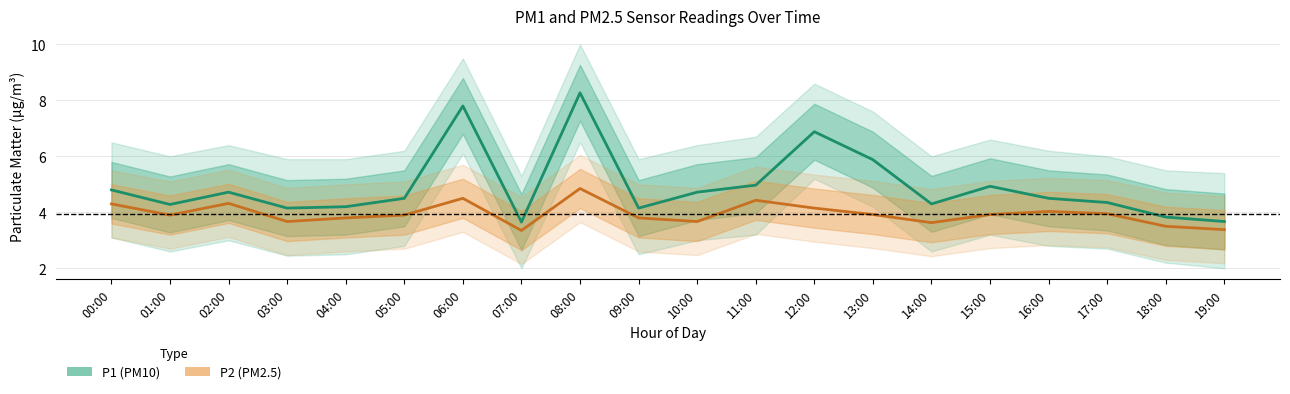

Reading left to right, what are all the values shown in this chart?

P1 (PM10): 00:00=4.8	01:00=4.3	02:00=4.7	03:00=4.2	04:00=4.2	05:00=4.5	06:00=7.8	07:00=3.6	08:00=8.3	09:00=4.2	10:00=4.7	11:00=5.0	12:00=6.9	13:00=5.9	14:00=4.3	15:00=4.9	16:00=4.5	17:00=4.3	18:00=3.8	19:00=3.7
P2 (PM2.5): 00:00=4.3	01:00=3.9	02:00=4.3	03:00=3.7	04:00=3.8	05:00=3.9	06:00=4.5	07:00=3.4	08:00=4.8	09:00=3.8	10:00=3.7	11:00=4.4	12:00=4.2	13:00=3.9	14:00=3.6	15:00=3.9	16:00=4.0	17:00=4.0	18:00=3.5	19:00=3.4